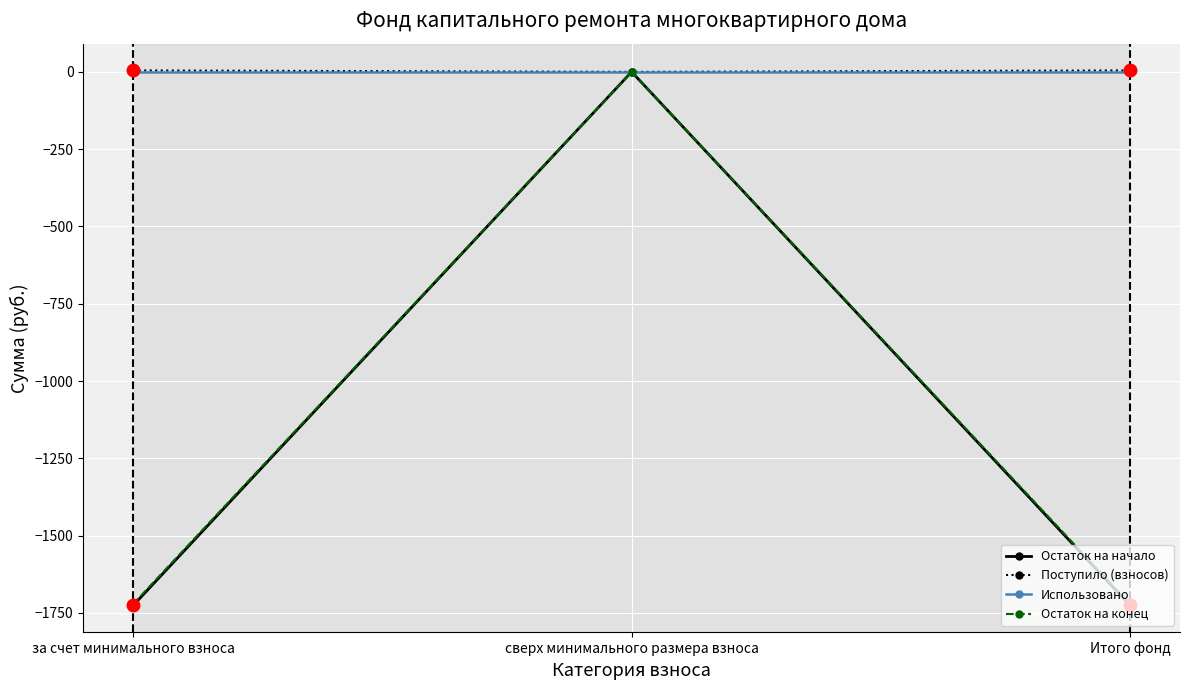

At which category is the sum across all series the highest?

сверх минимального размера взноса